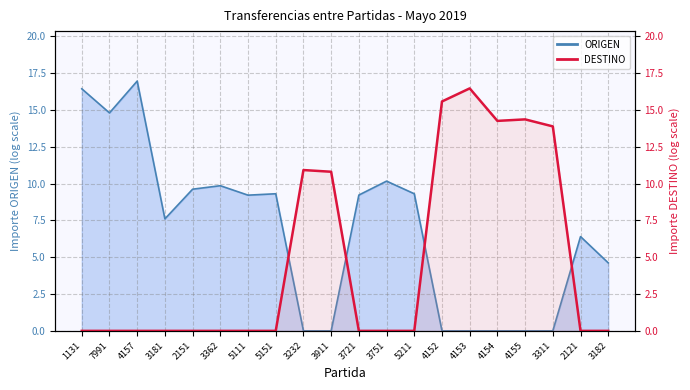

The chart shows a value of 0.0 at 3721. True or false?

True